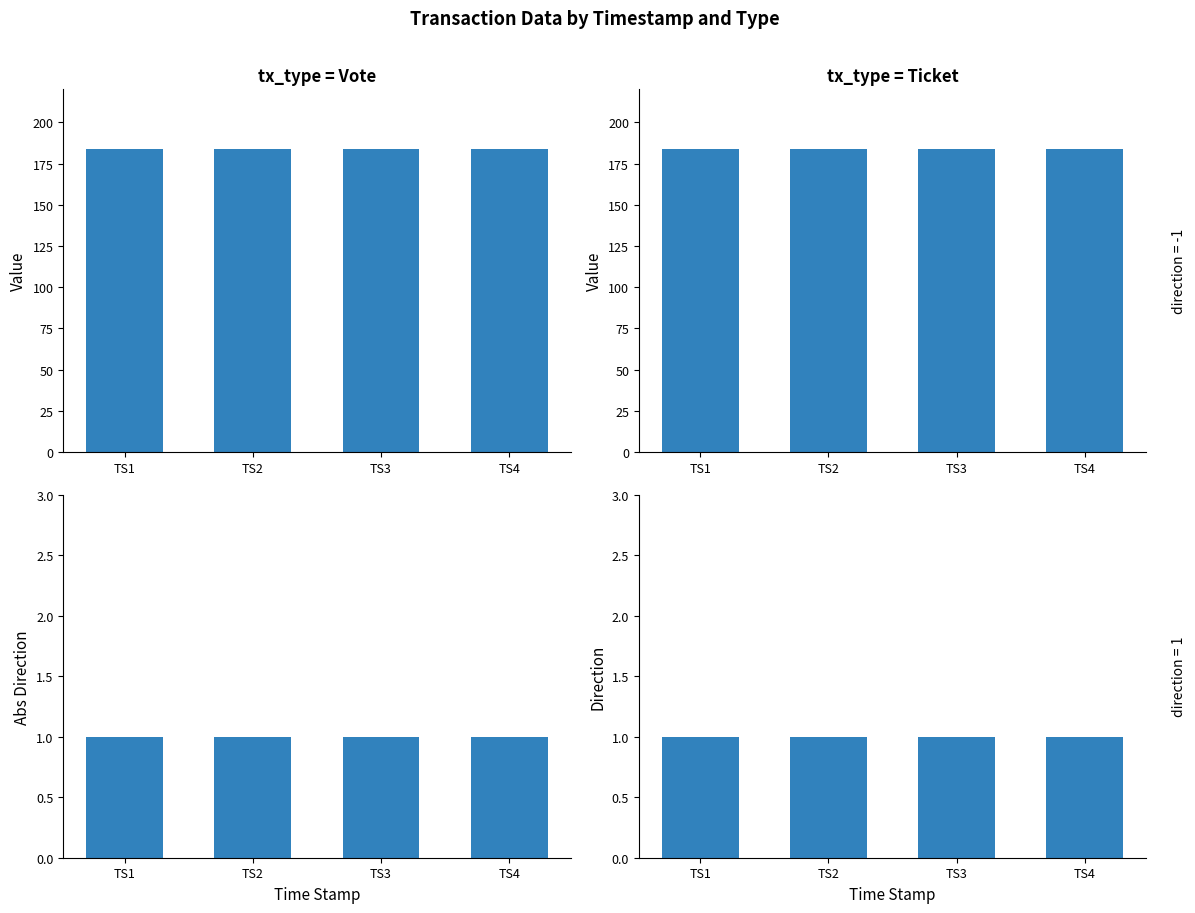

How many bars are there in each group?

4